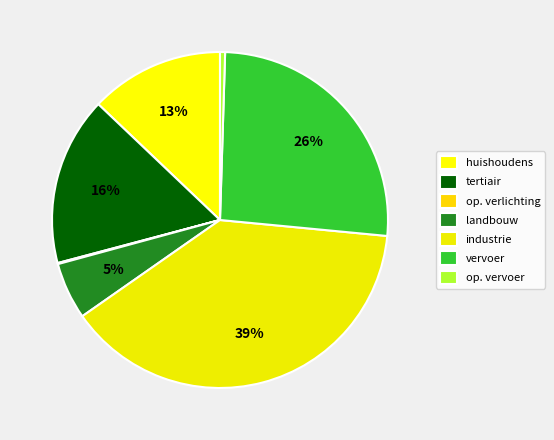

How many segments does this pie chart have?

7